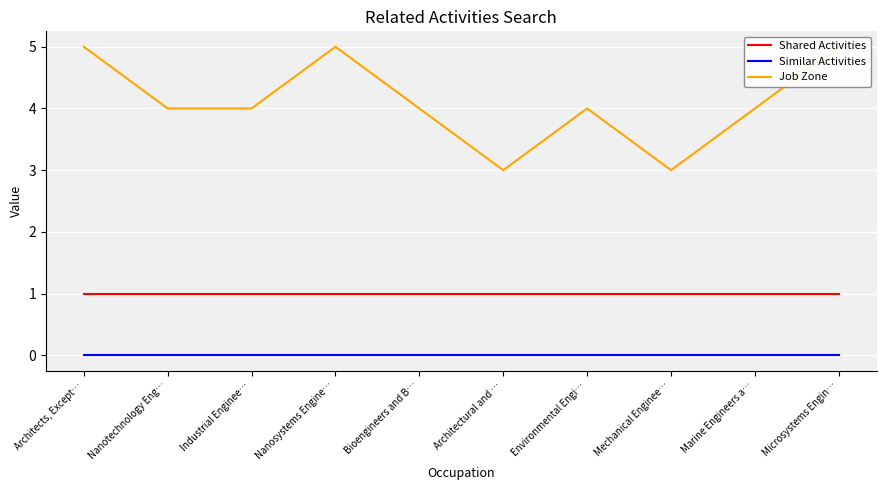

What are all the series names shown in the legend?

Shared Activities, Similar Activities, Job Zone